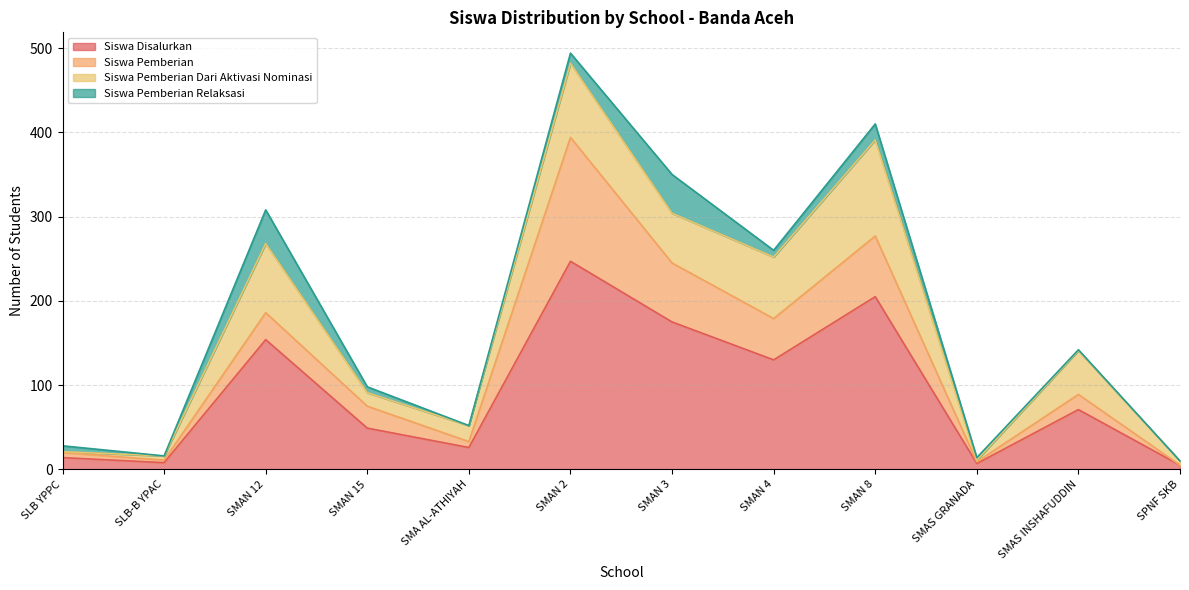

True or false: Siswa Pemberian and Siswa Pemberian Relaksasi cross at least once.

True